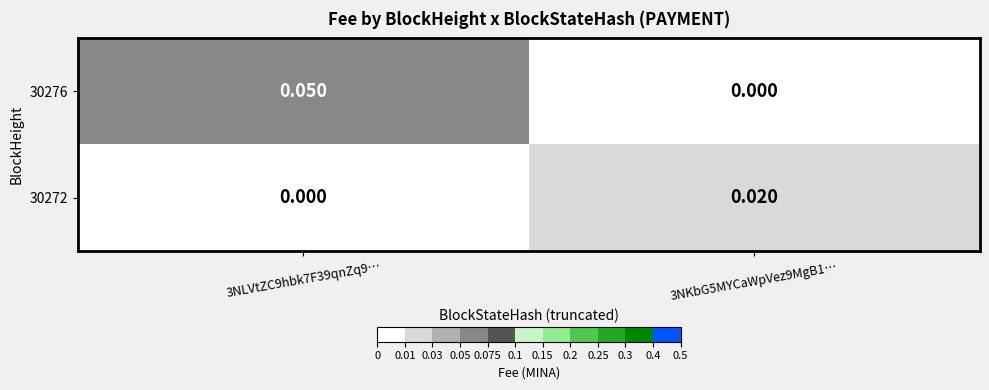

At 3NKbG5MYCaWpVez9MgB1…, list the series in order from largest to smallest.

30272, 30276